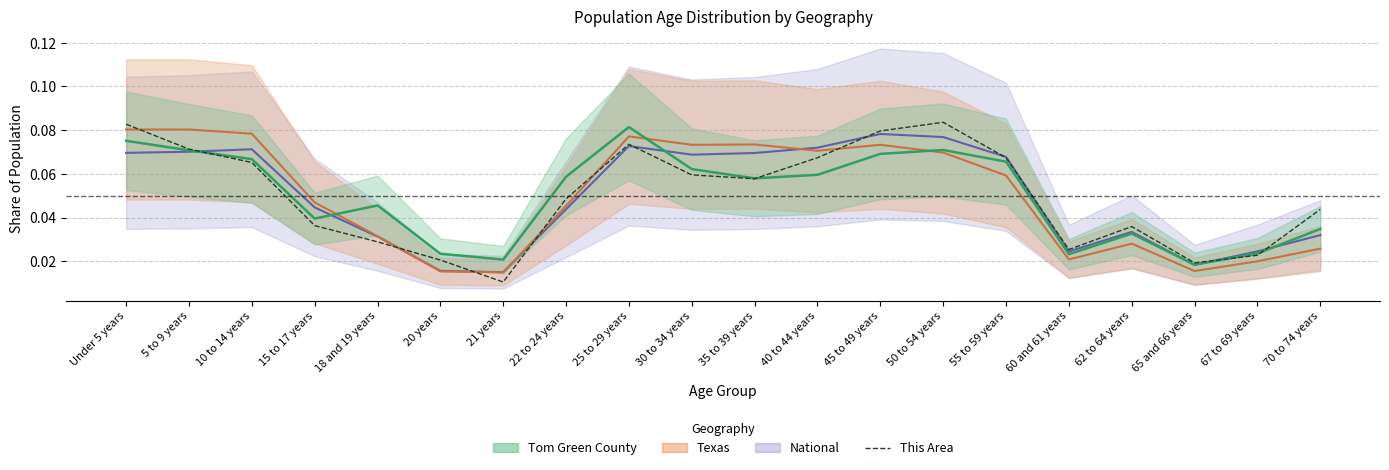

Where is the first local minimum?

21 years